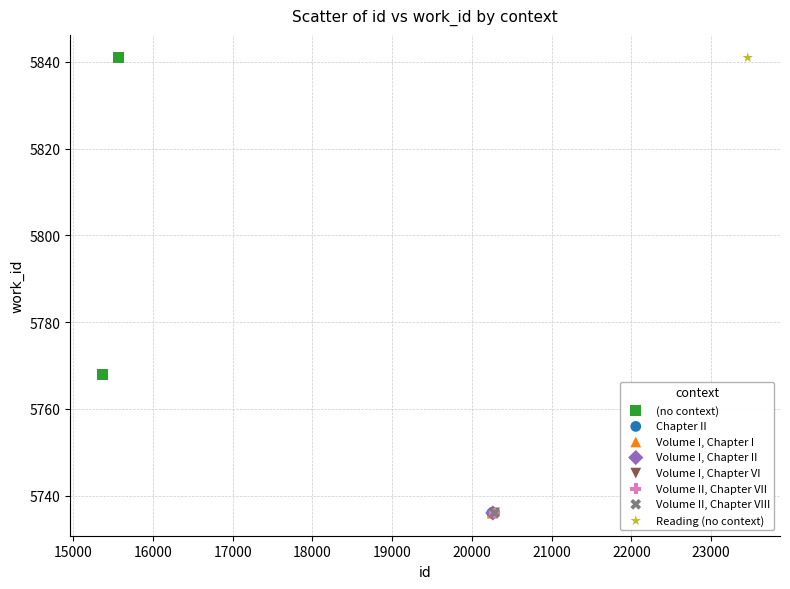

What are all the series names shown in the legend?

(no context), Chapter II, Volume I, Chapter I, Volume I, Chapter II, Volume I, Chapter VI, Volume II, Chapter VII, Volume II, Chapter VIII, Reading (no context)